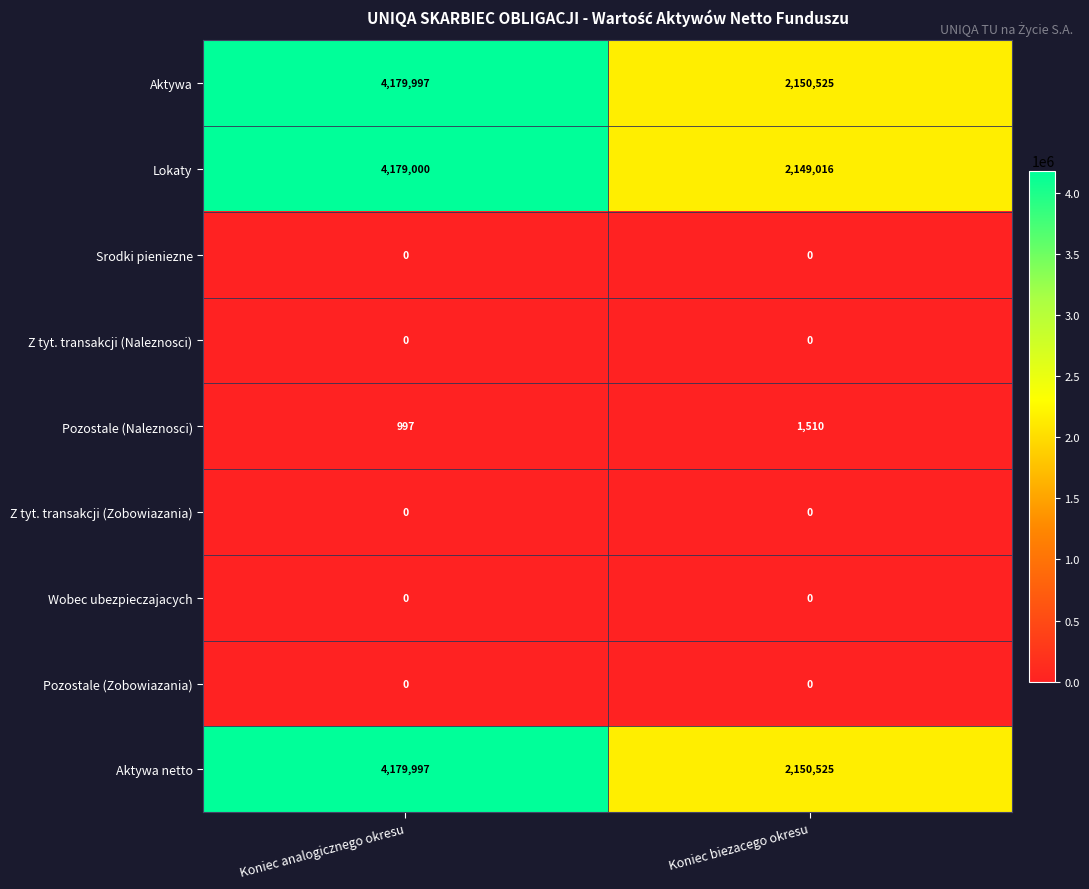

Which series has the widest spread of values?

Lokaty